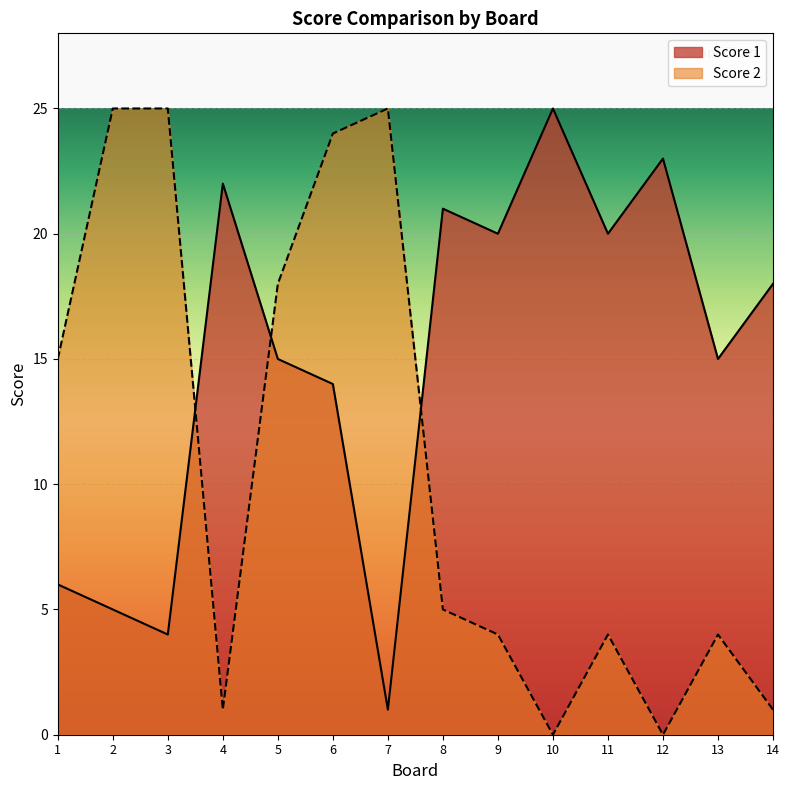

What is the difference between the Score 2 values at 5 and 6?

6